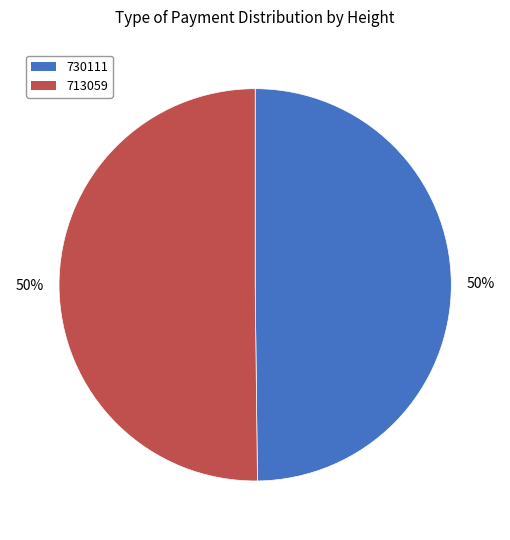

How many slices are in this pie chart?

2